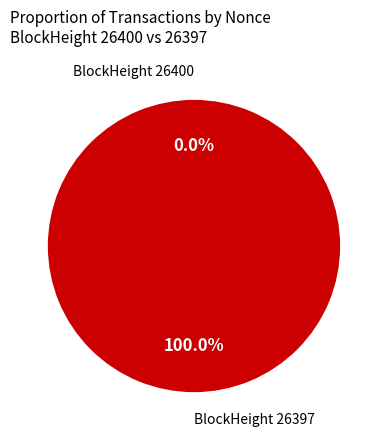

Which category has the biggest portion of the pie?

26397